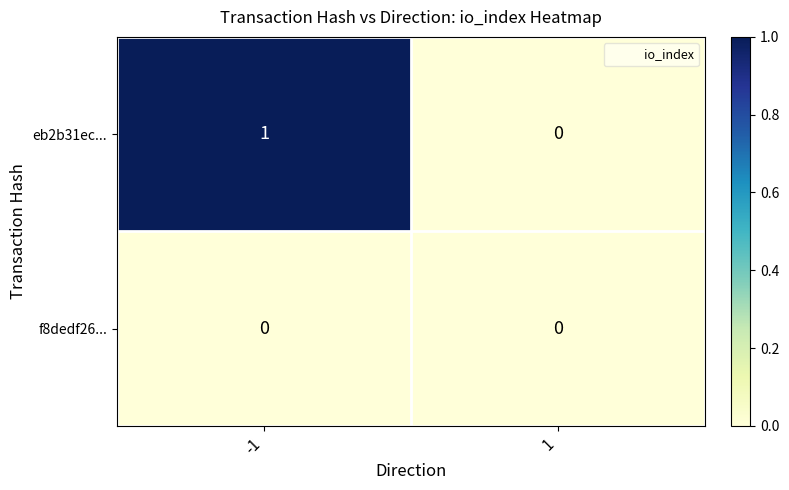

Is the value of eb2b31ec... at -1 greater than the value of f8dedf26... at -1?

Yes